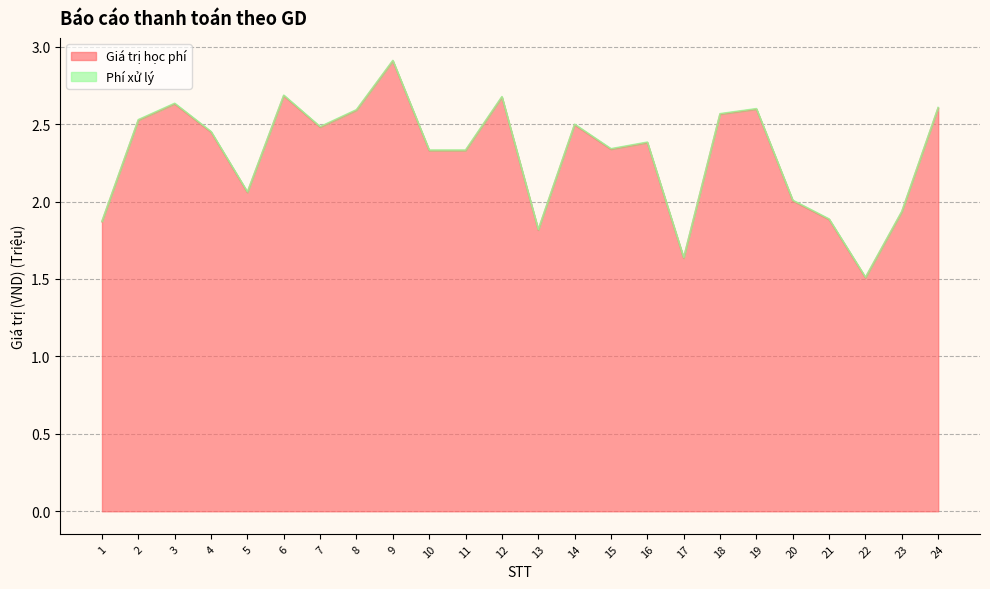

Which series has the widest spread of values?

Giá trị học phí